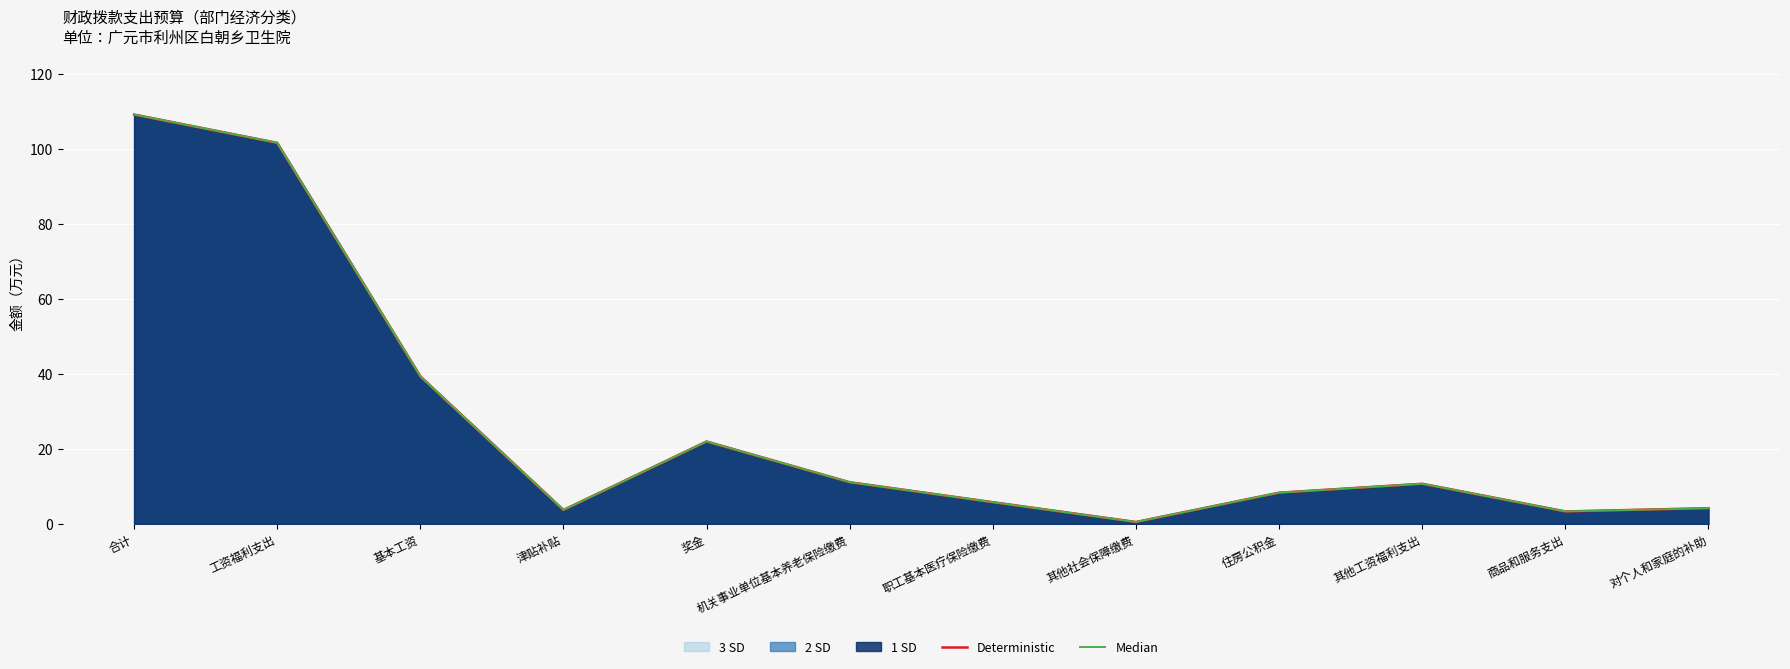

The value of Median at 津贴补贴 is 3.7. True or false?

True